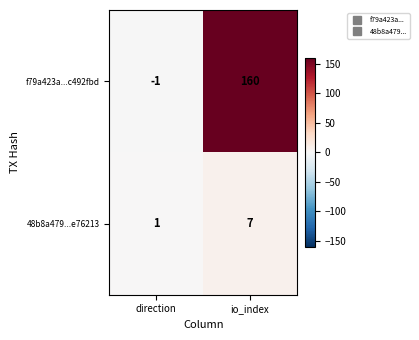

Reading left to right, extract all data points from this chart.

f79a423a...c492fbd: direction=-1	io_index=160
48b8a479...e76213: direction=1	io_index=7